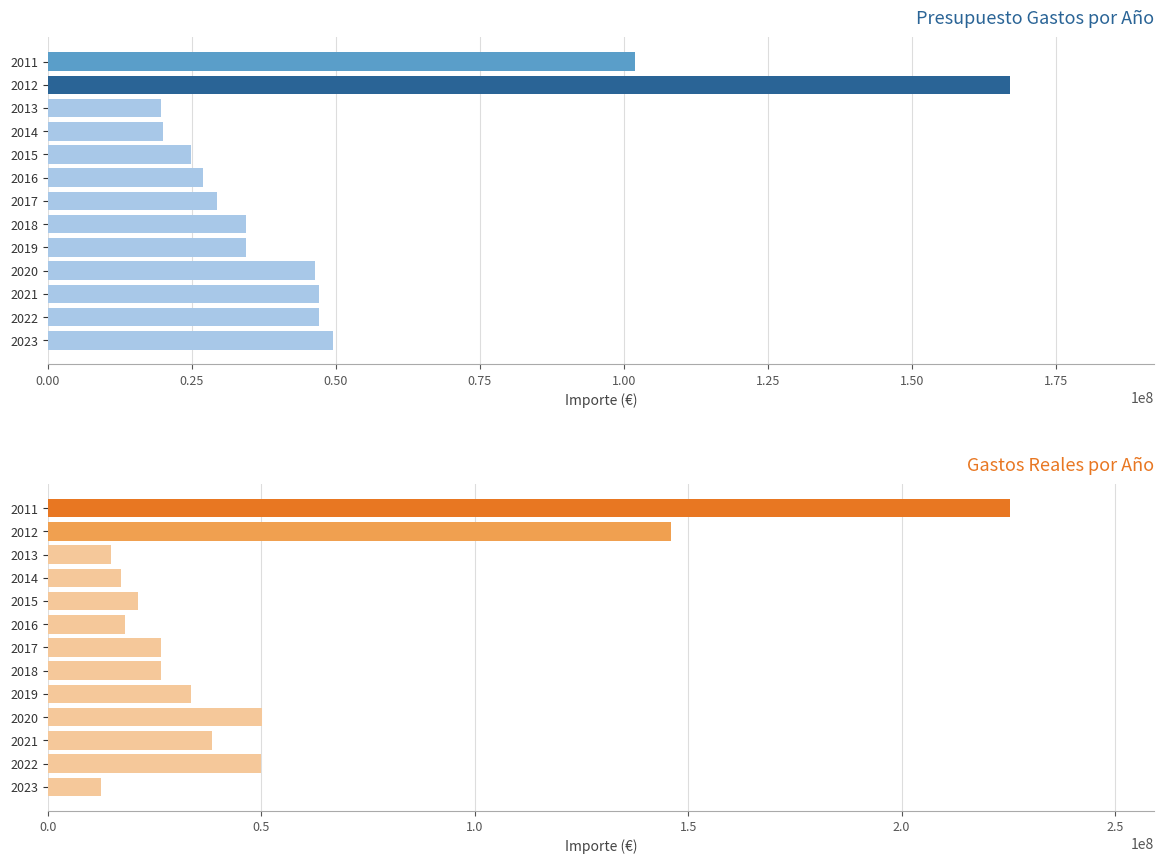

How many values in the Gastos Reales series are below 26574371?

6